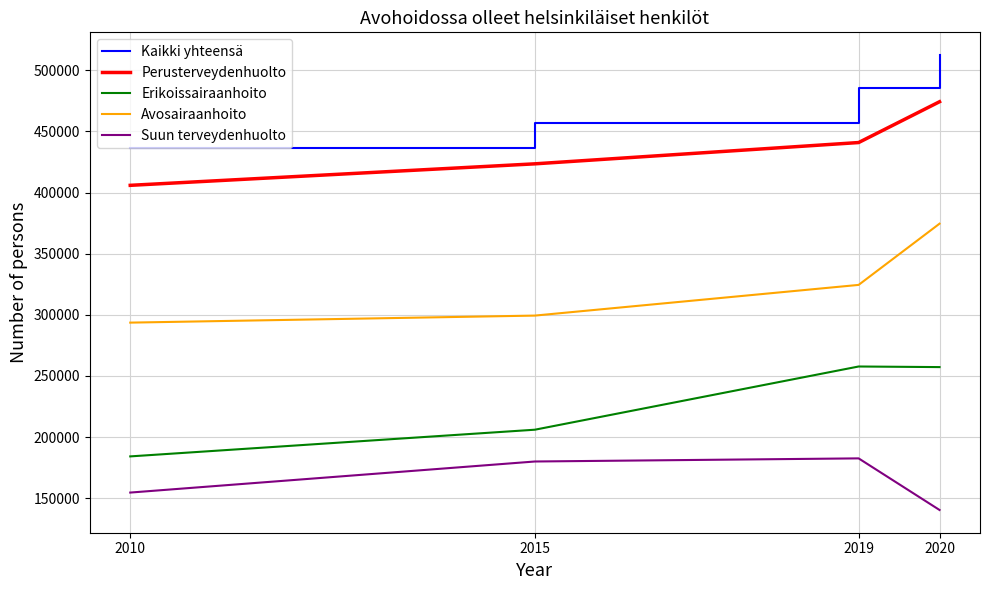

What is the total value across all series at 2015?

1565781